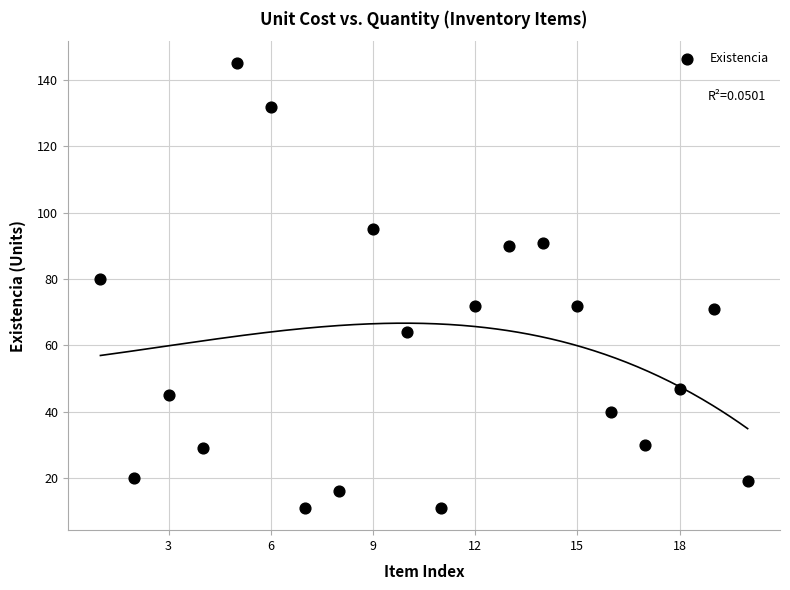

What is the range of Y values (max minus min)?

134